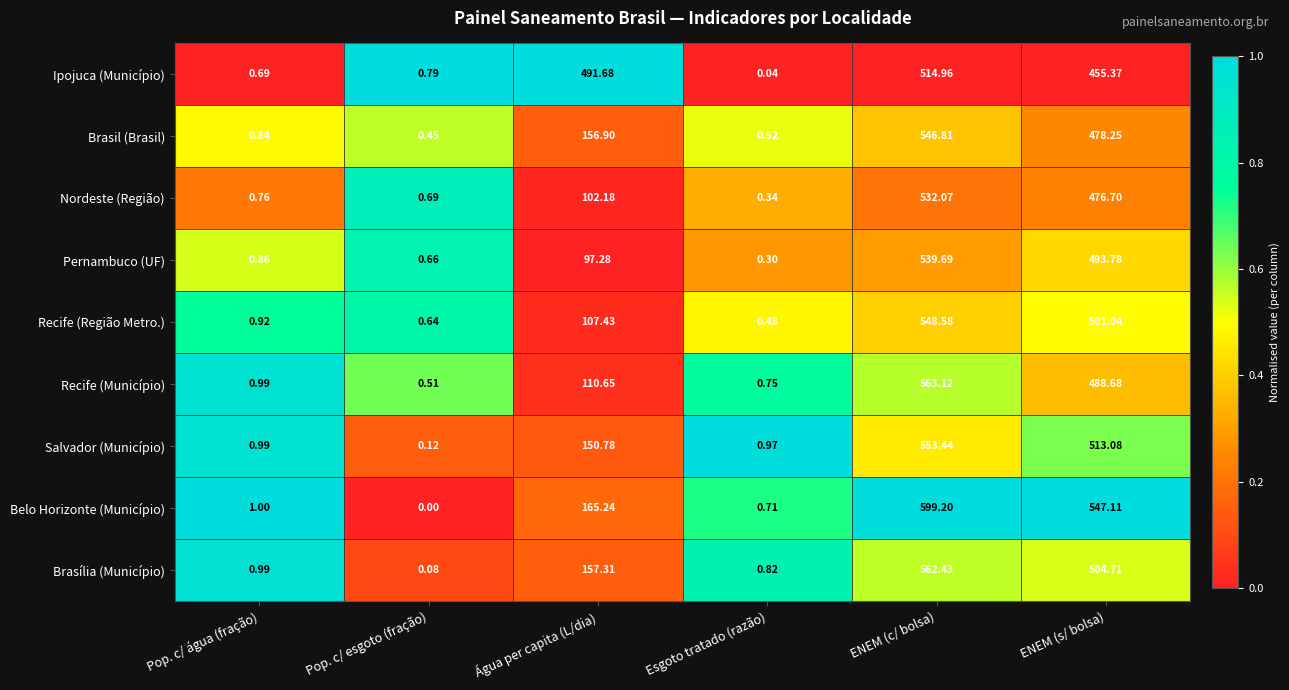

List the series in order of their peak value, highest first.

Belo Horizonte (Município), Recife (Município), Brasília (Município), Salvador (Município), Recife (Região Metro.), Brasil (Brasil), Pernambuco (UF), Nordeste (Região), Ipojuca (Município)